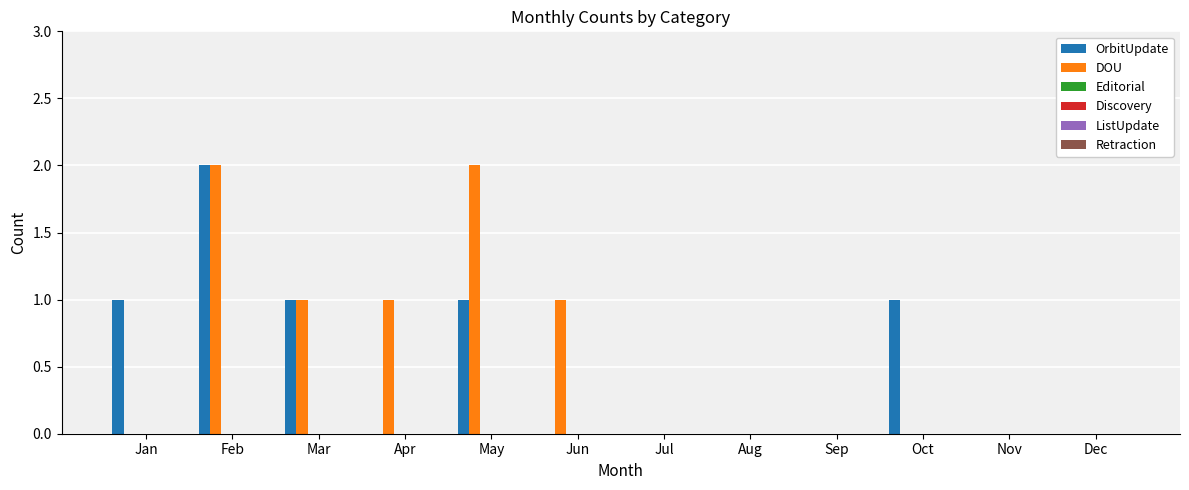

What is the maximum value shown in the chart?

2